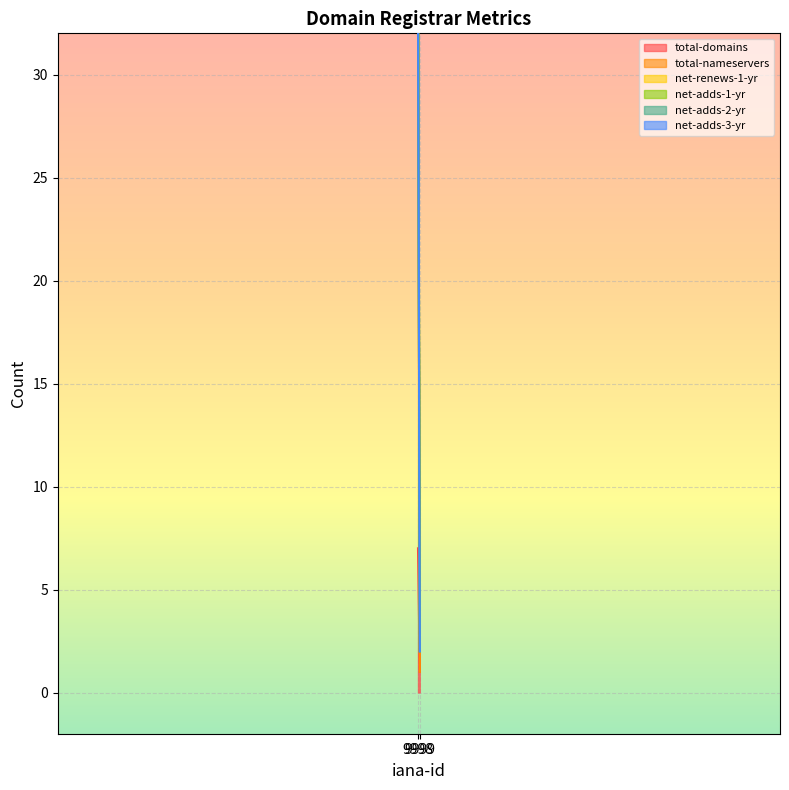

What is the sum of all net-renews-1-yr values?

1